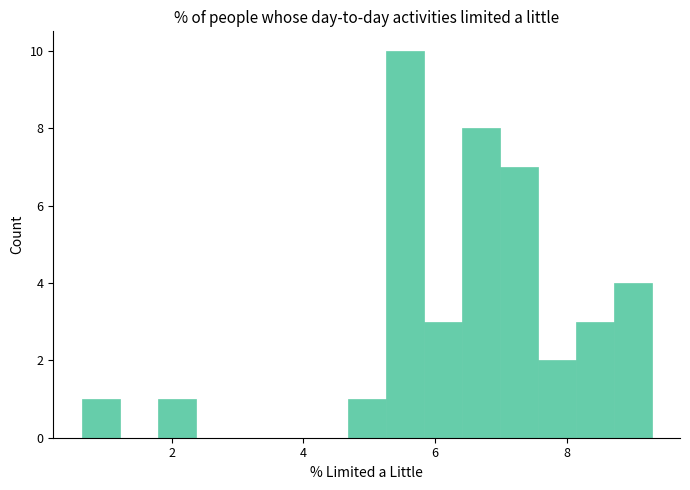

Around what value on the x-axis is the tallest bar? Give the approximate position of its centre, as read against the axis.

5.6